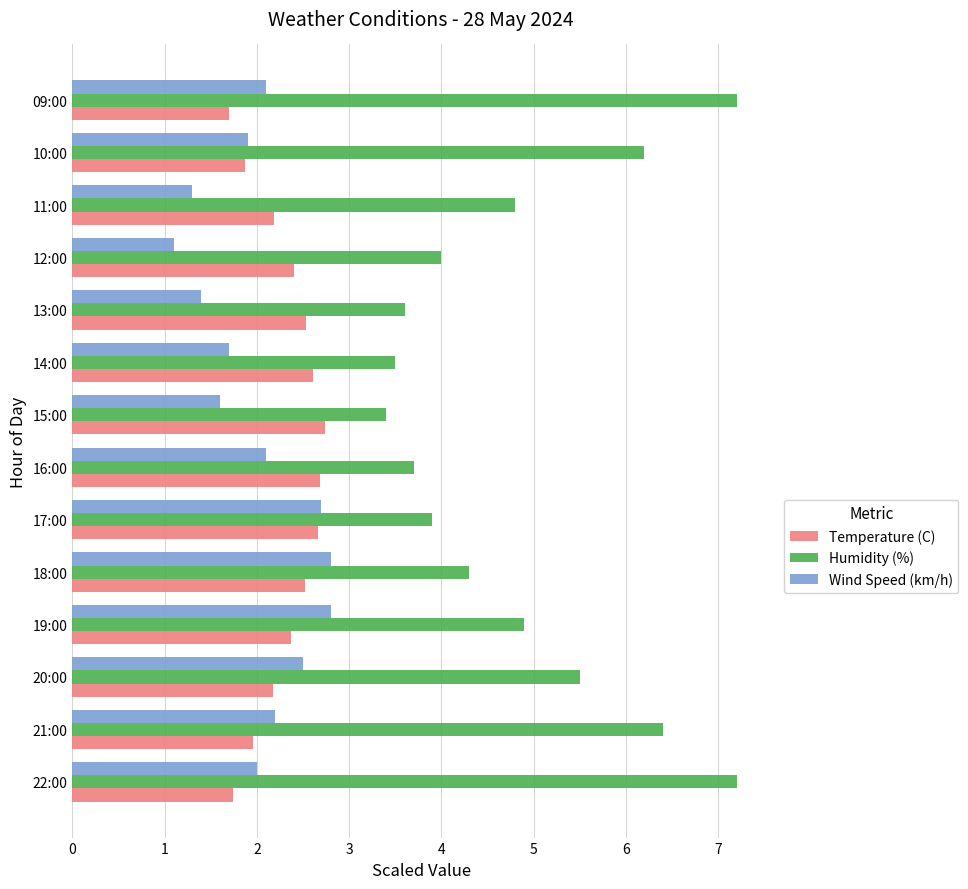

What is the difference between the highest and lowest values at 10:00?

4.3